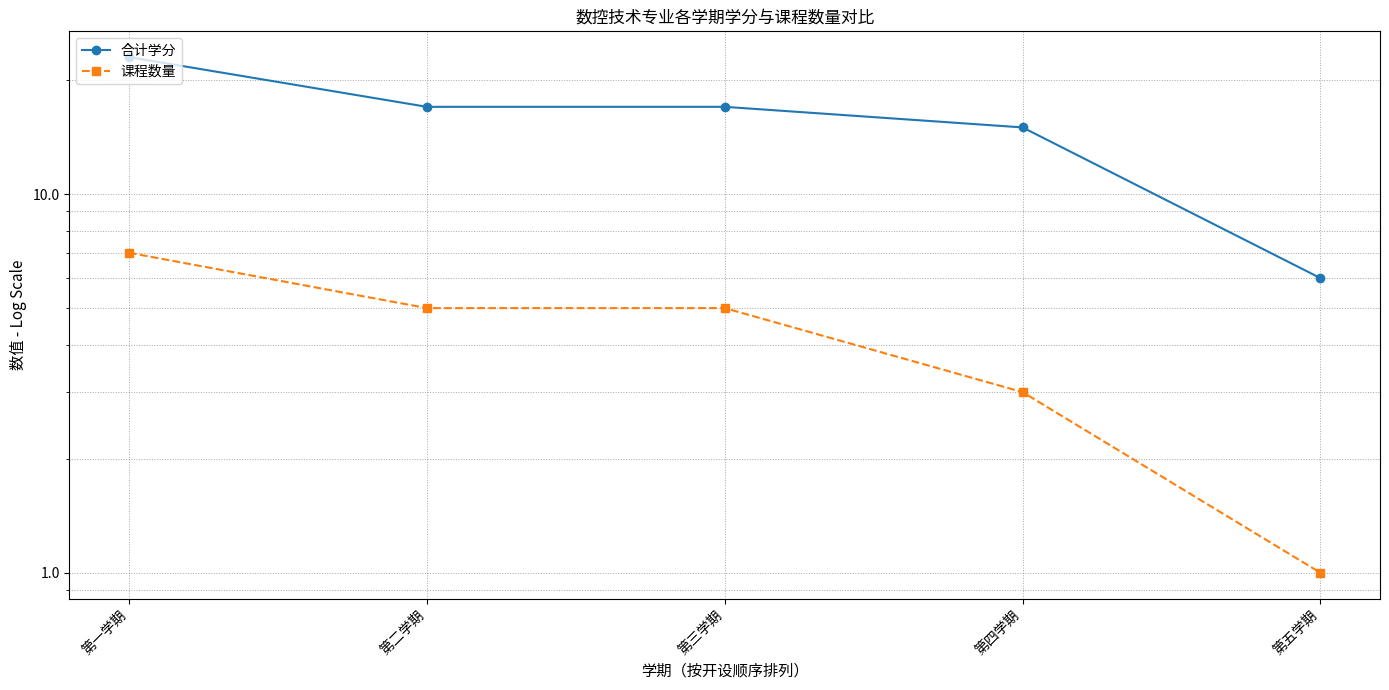

The value of 合计学分 at 第二学期 is 17. True or false?

True